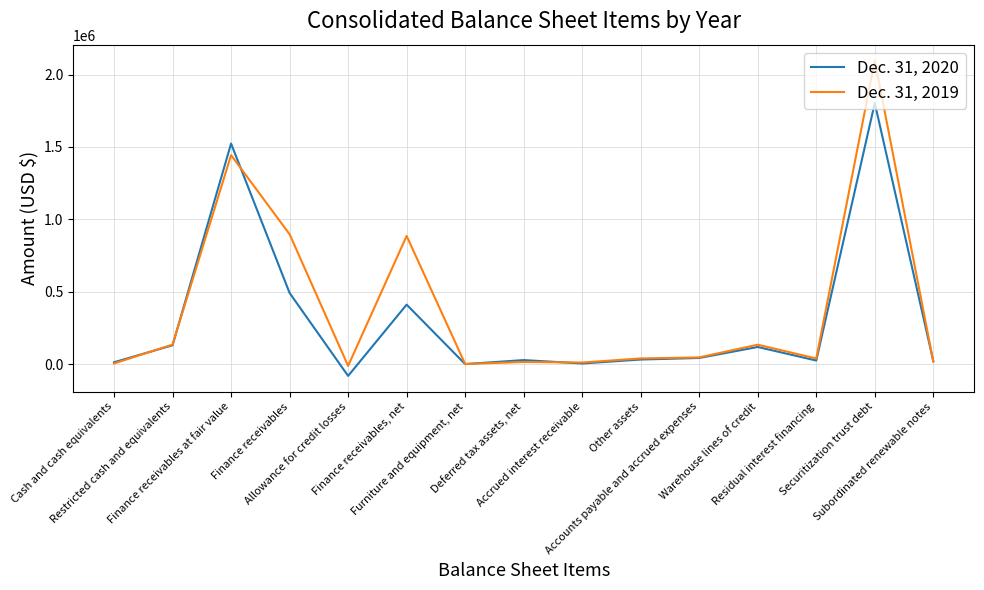

Is it true that Dec. 31, 2019 equals 1429723 at Finance receivables?

False